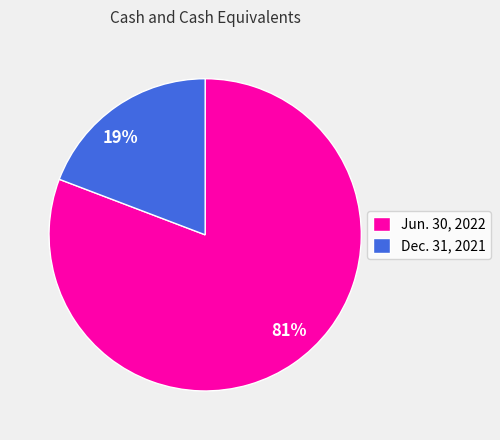

To the nearest percent, what portion does Jun. 30, 2022 represent?

81%